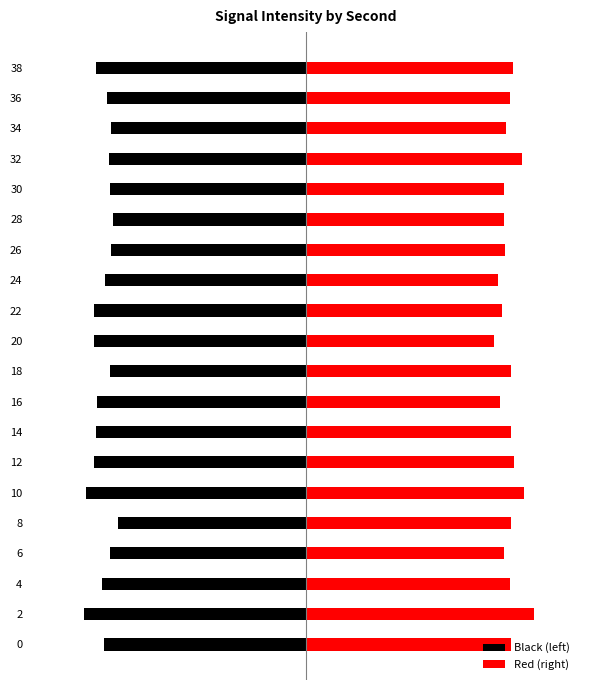

The value of Black (left) at 30 is -1.2. True or false?

False